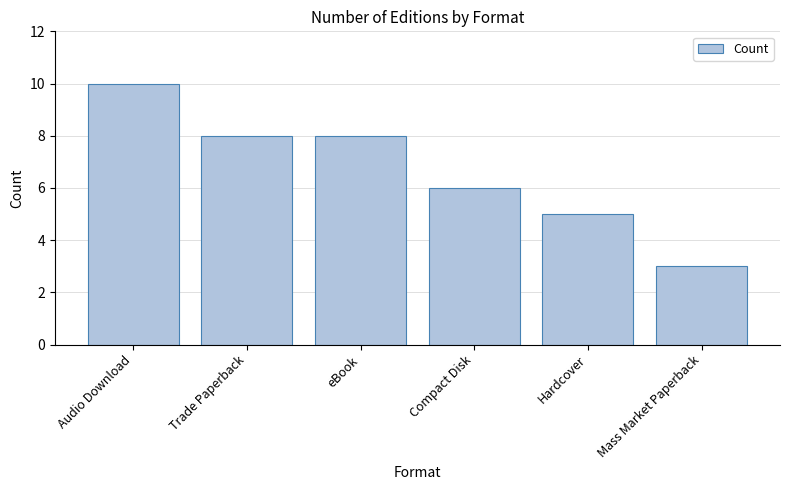

What is the difference between the maximum and second lowest values?

5